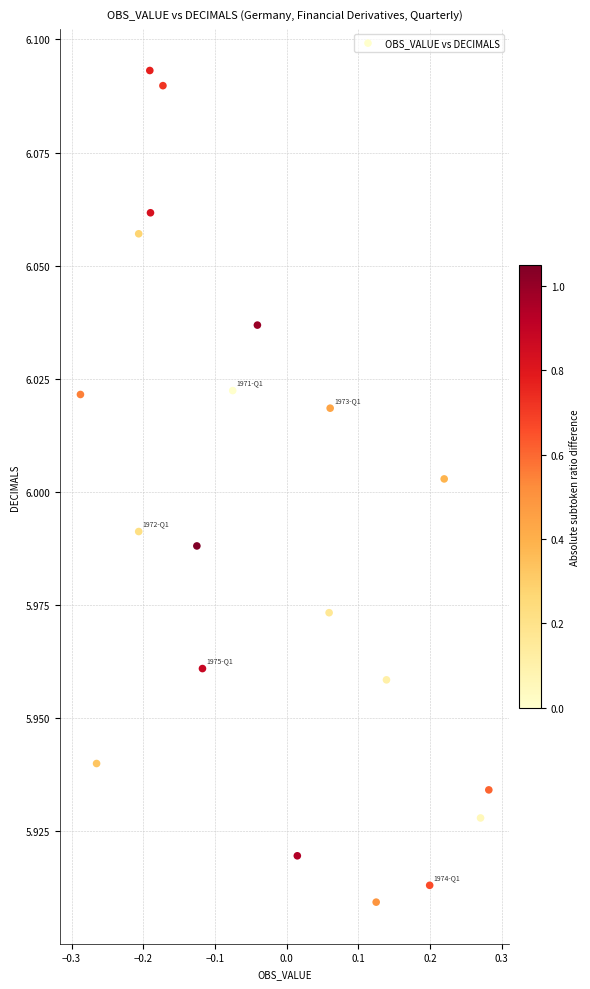

Count the number of points in this scatter plot.

20